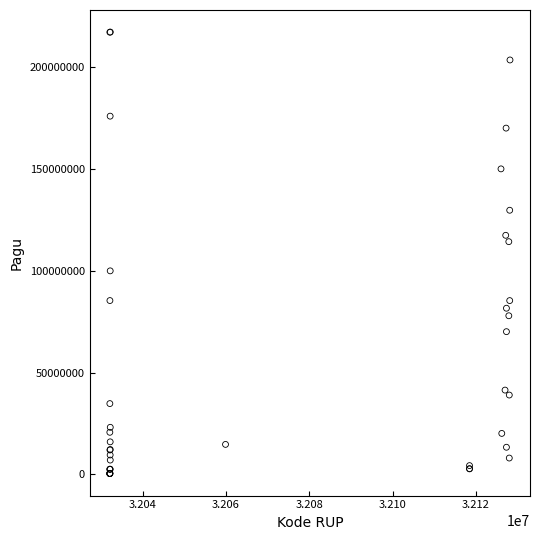

What Y value in the scatter plot is closest to 108830000?

114296000